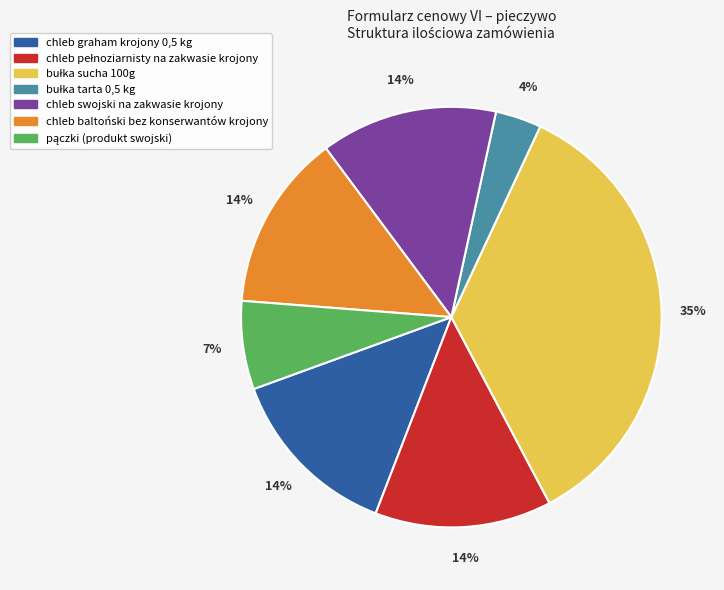

What percentage is the chleb baltoński bez konserwantów krojony slice, to the nearest percent?

14%